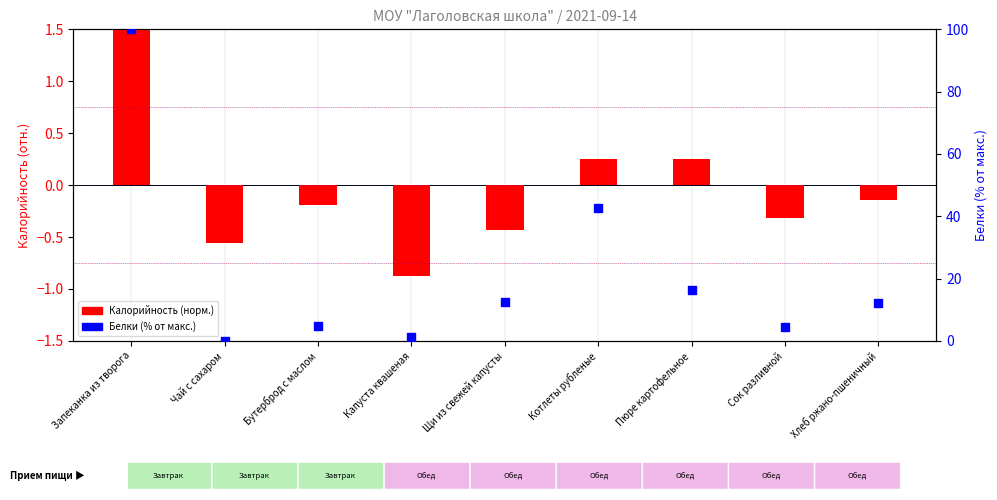

What are all the series names shown in the legend?

Калорийность (норм.), Белки (% от макс.)